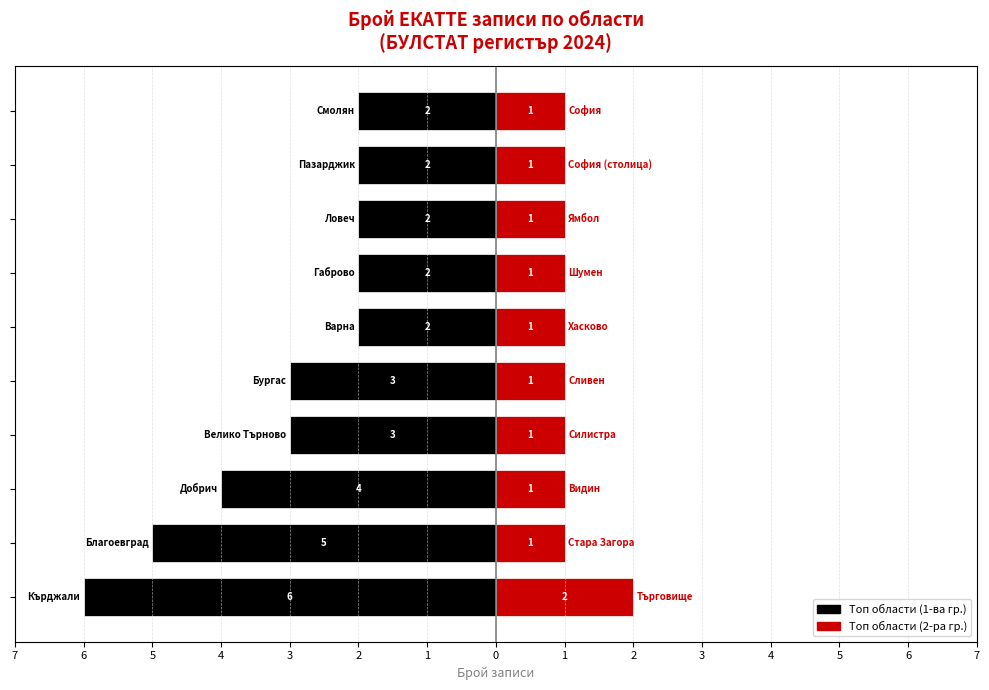

True or false: Топ области (2-ра половина) has a value of 1 at 5.

True